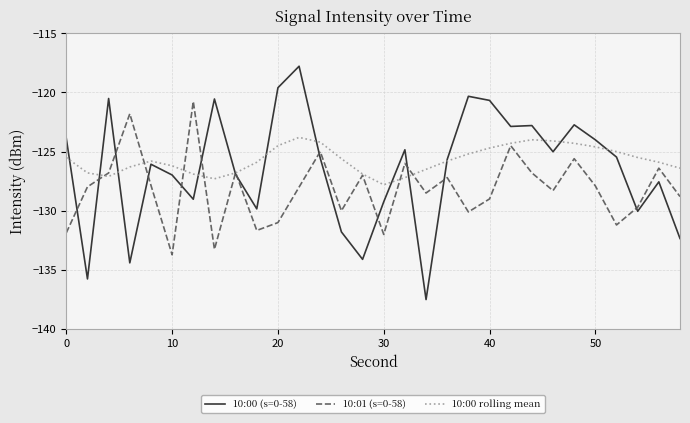

List the series in order of their overall mean, lowest first.

10:01 (s=0-58), 10:00 (s=0-58), 10:00 rolling mean